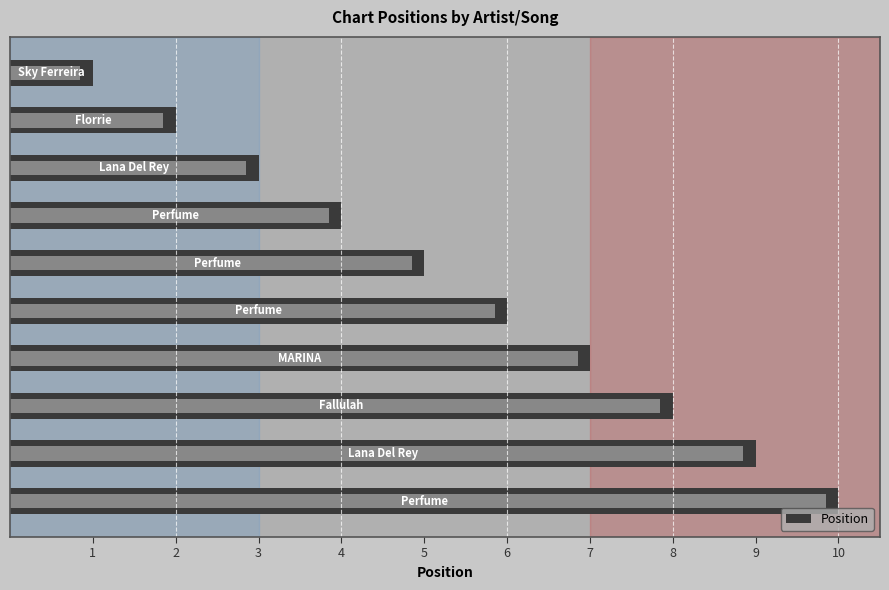

What is the change in value from 3 to 10?

+7